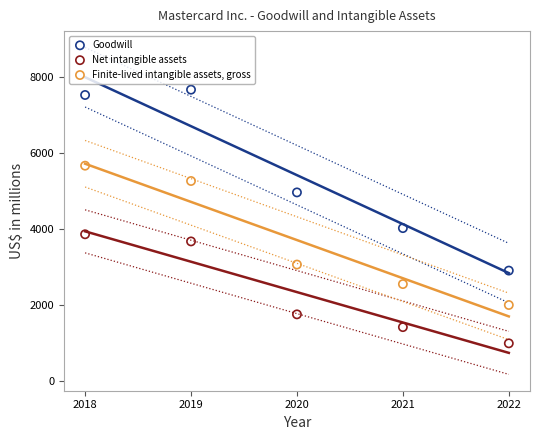

Across all series, what Y value is closest to 4326?

4021